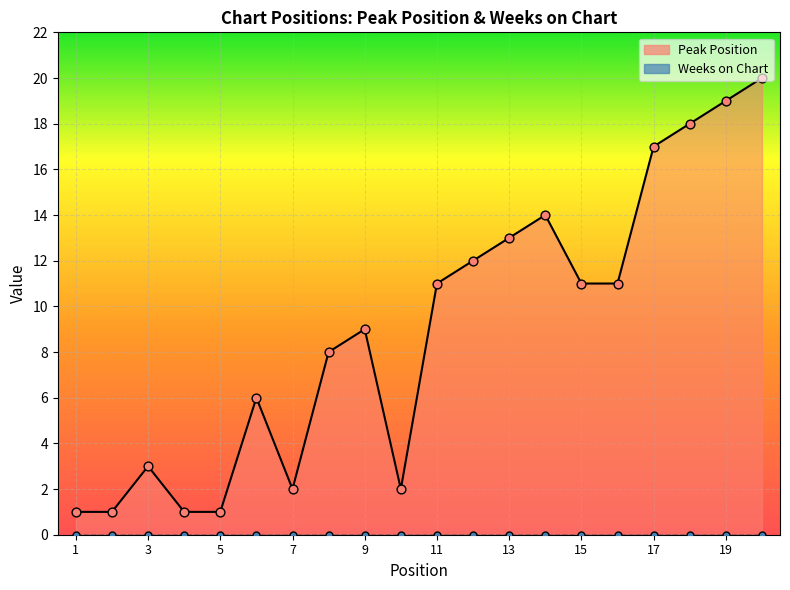

Is the value of Peak Position at 13 greater than the value of Weeks on Chart at 15?

Yes